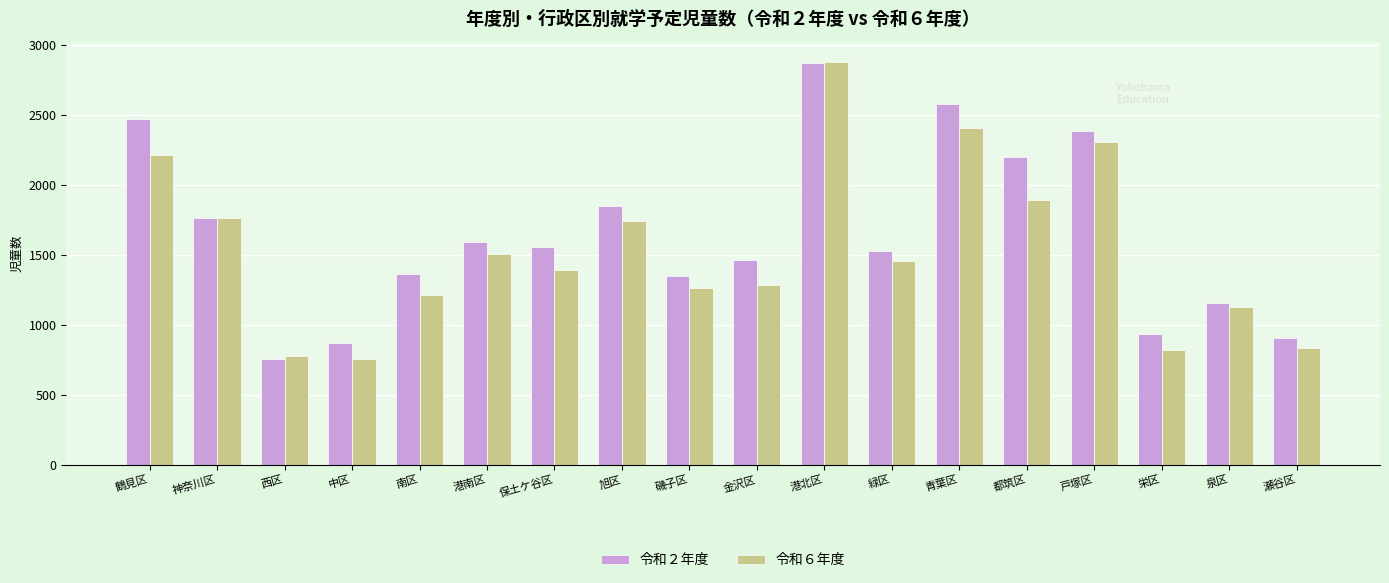

What are all the series names shown in the legend?

令和２年度, 令和６年度